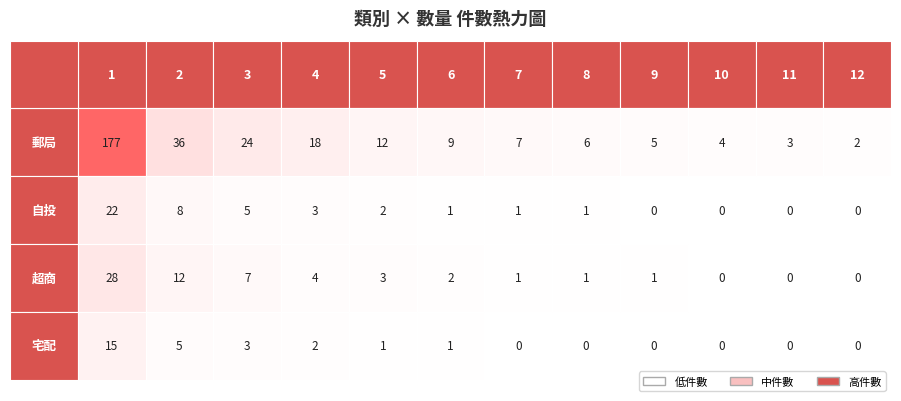

What is the average value of the 自投 series?

4